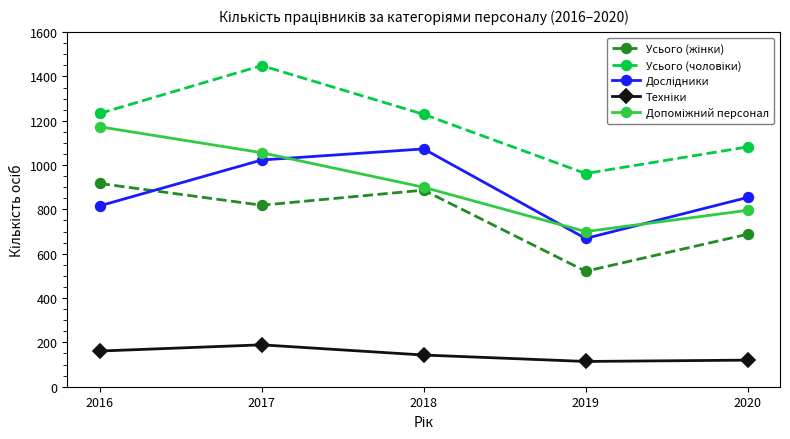

What is the greatest value displayed?

1449